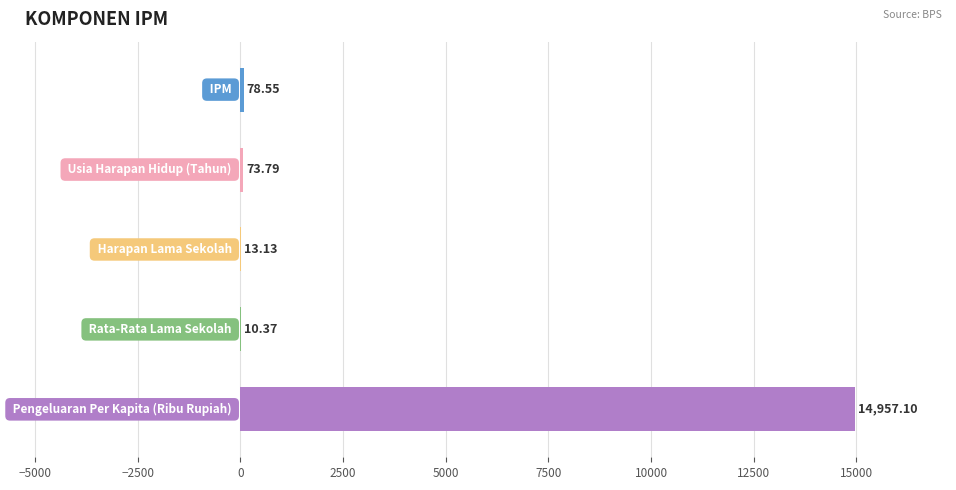

How many data points does each series have?

5